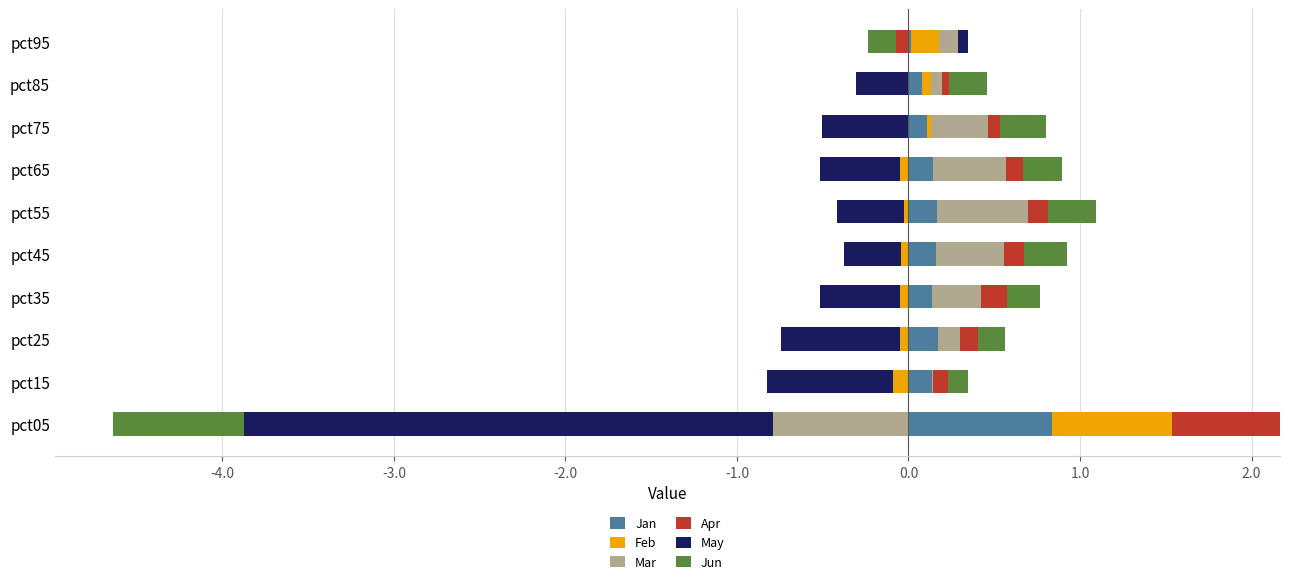

The Jun series shows 0.5 at pct75. True or false?

False